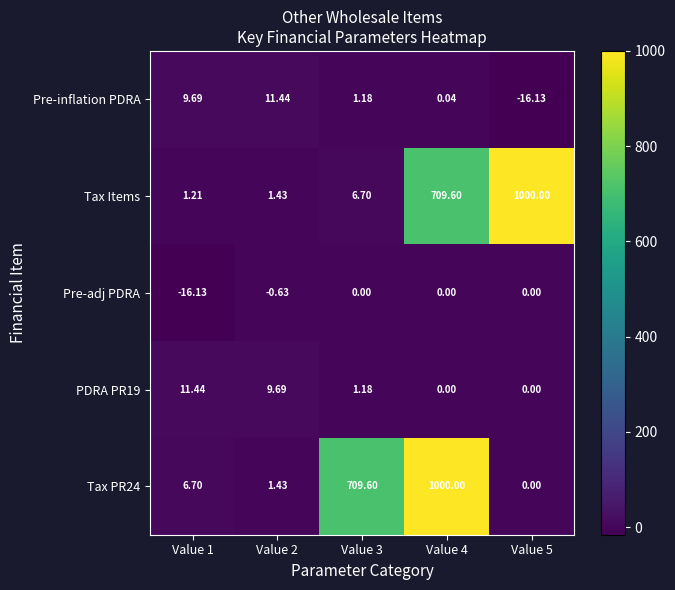

What is the total value across all series at Value 5?

983.9